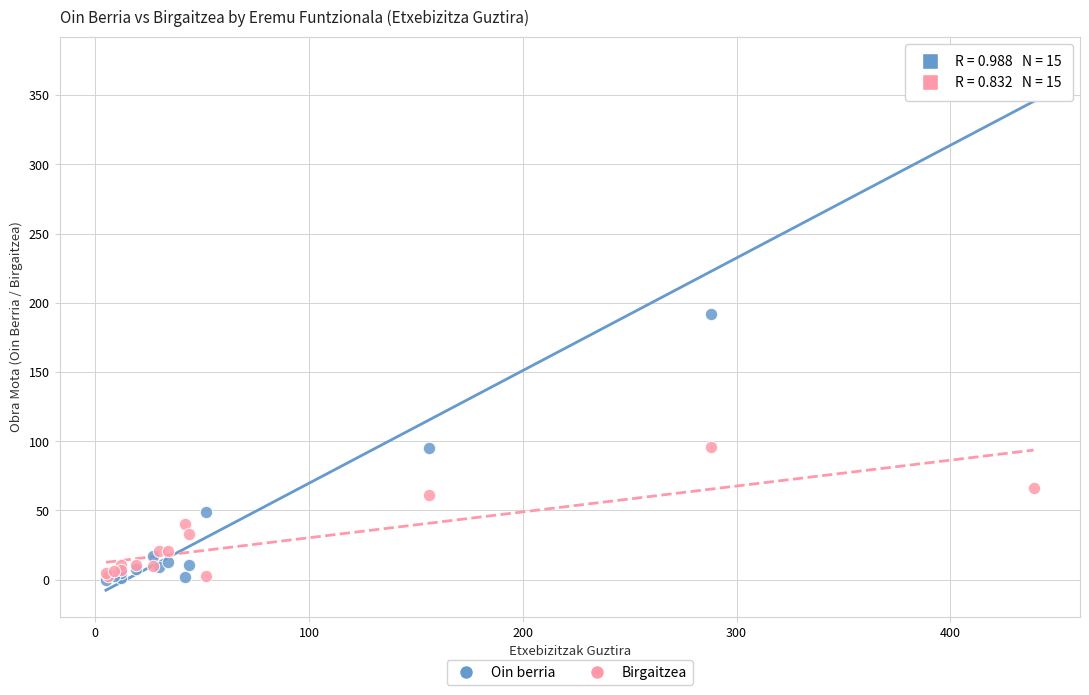

In the Oin berria series, what Y value is closest to 186?

192